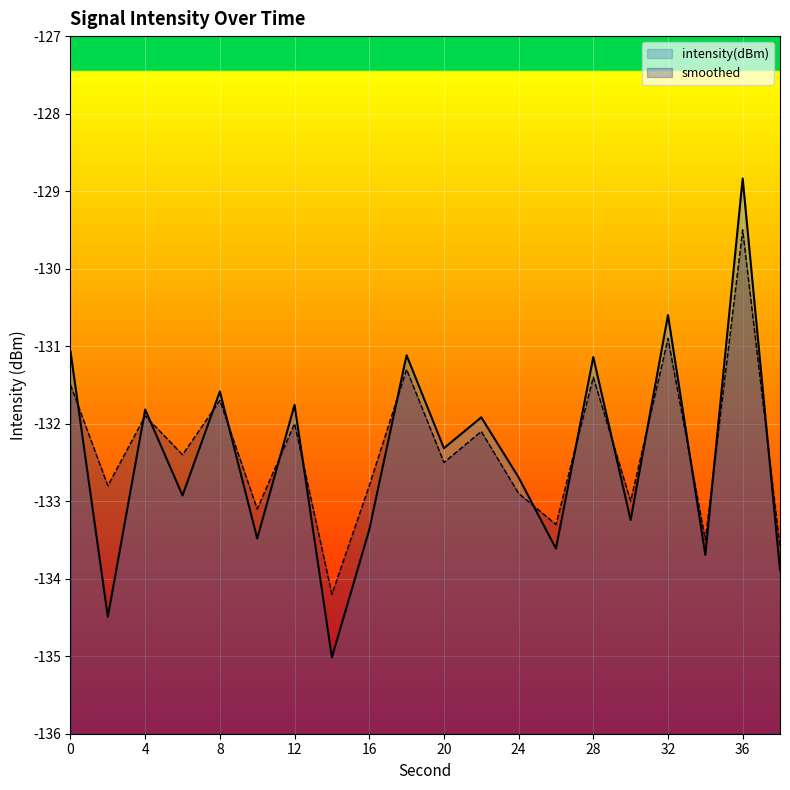

How many lines are shown in the chart?

2